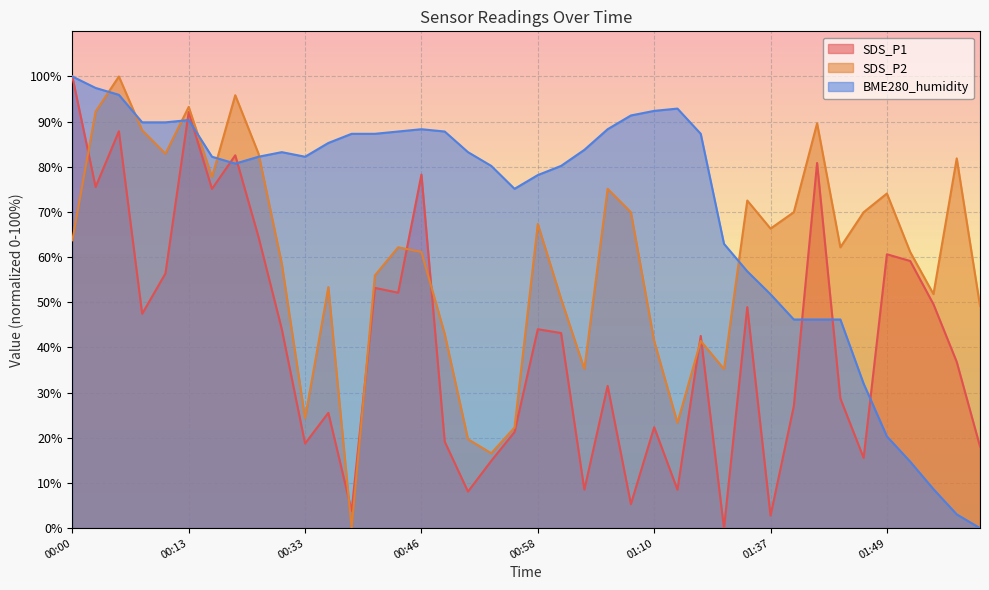

What is the difference between the maximum and second lowest values in the SDS_P2 series?

83.4